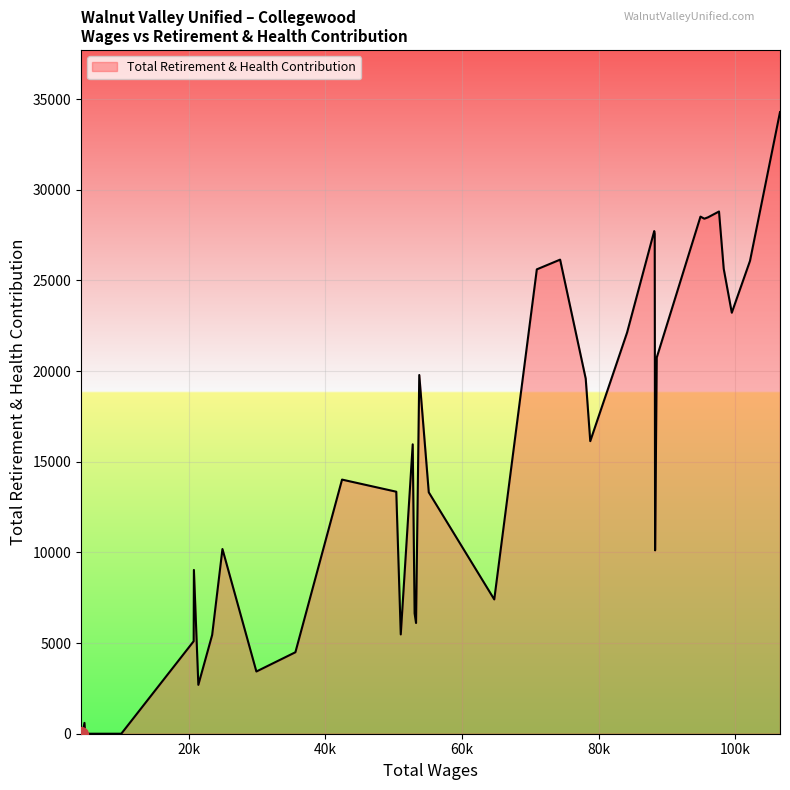

What is the difference between the maximum and minimum values?

34287